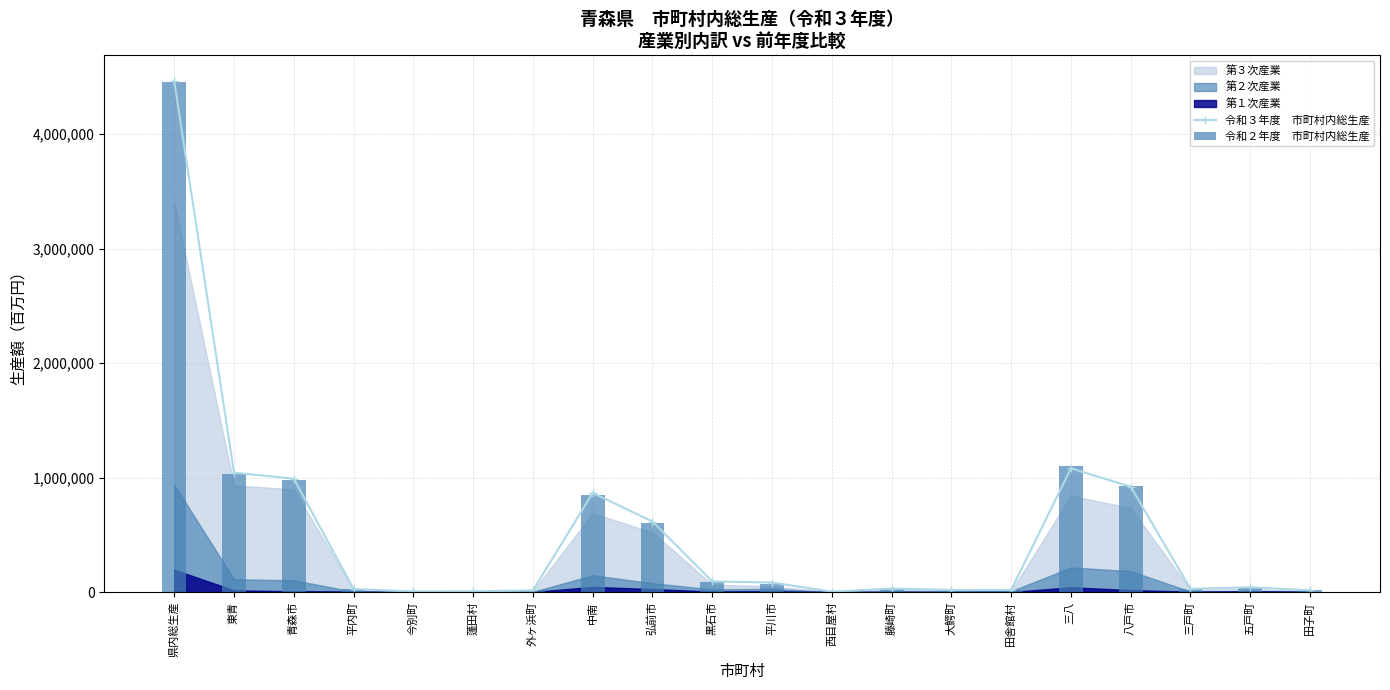

List the labels in order of 令和２年度　市町村内総生産 value, smallest first.

西目屋村, 今別町, 蓬田村, 外ヶ浜町, 大鰐町, 田子町, 田舎館村, 平内町, 三戸町, 藤崎町, 五戸町, 平川市, 黒石市, 弘前市, 中南, 八戸市, 青森市, 東青, 三八, 県内総生産